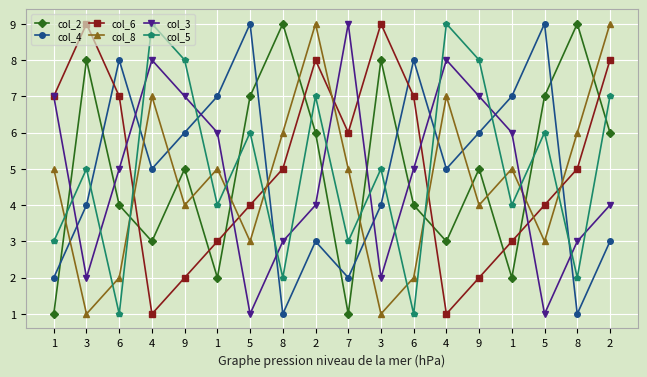

What is the label of the 10th point from the right?

2